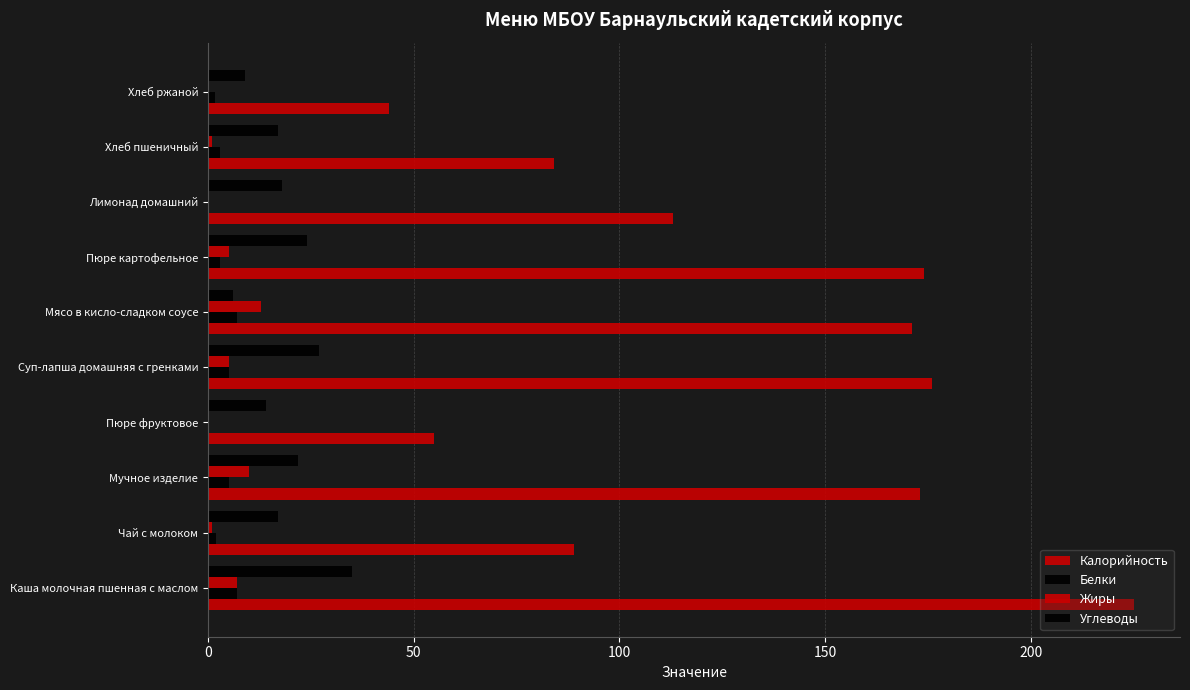

Which series has the widest spread of values?

Калорийность